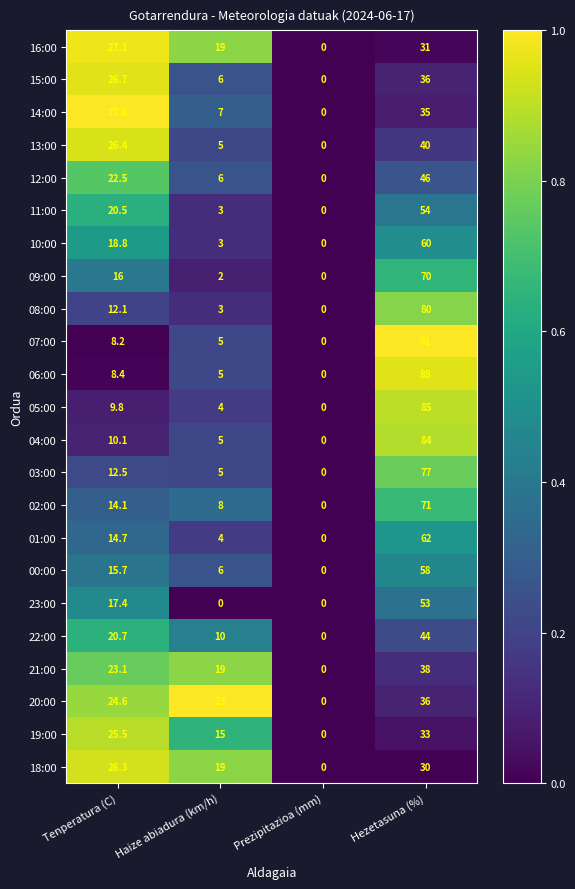

True or false: 04:00 has a value of 5.0 at Haize abiadura (km/h).

True